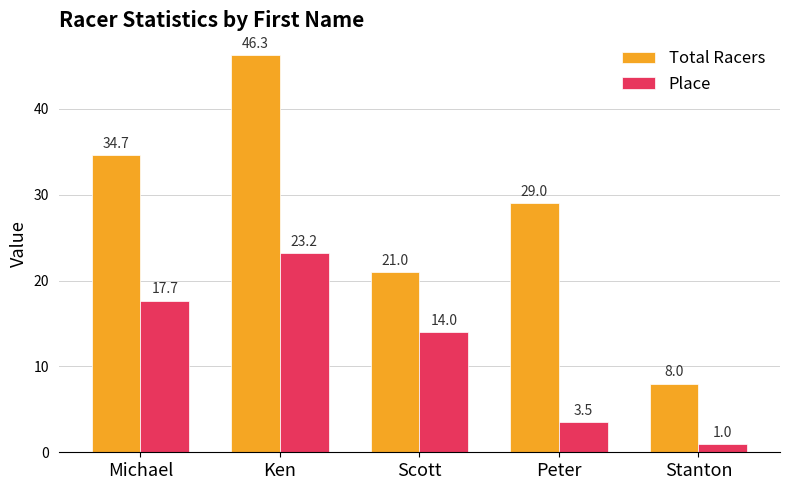

What value does the Place series have at Stanton?

1.0